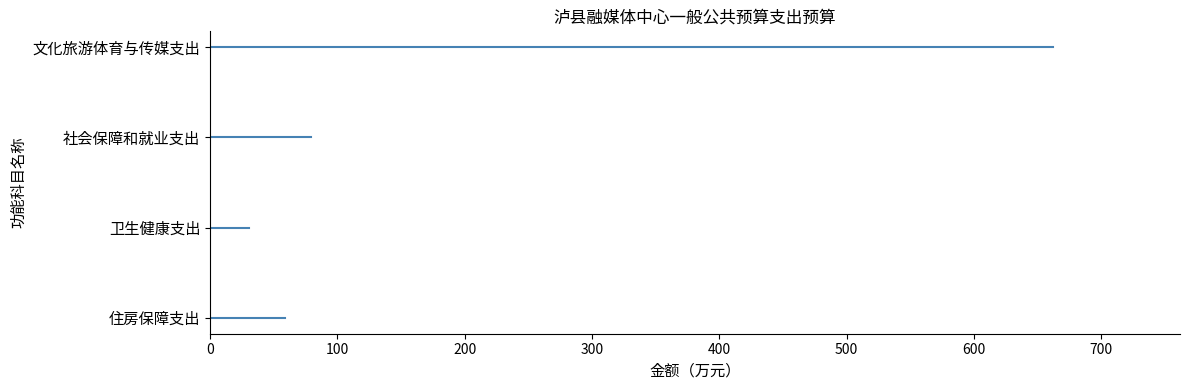

What is the sum of the values at 社会保障和就业支出 and 卫生健康支出?

109.5